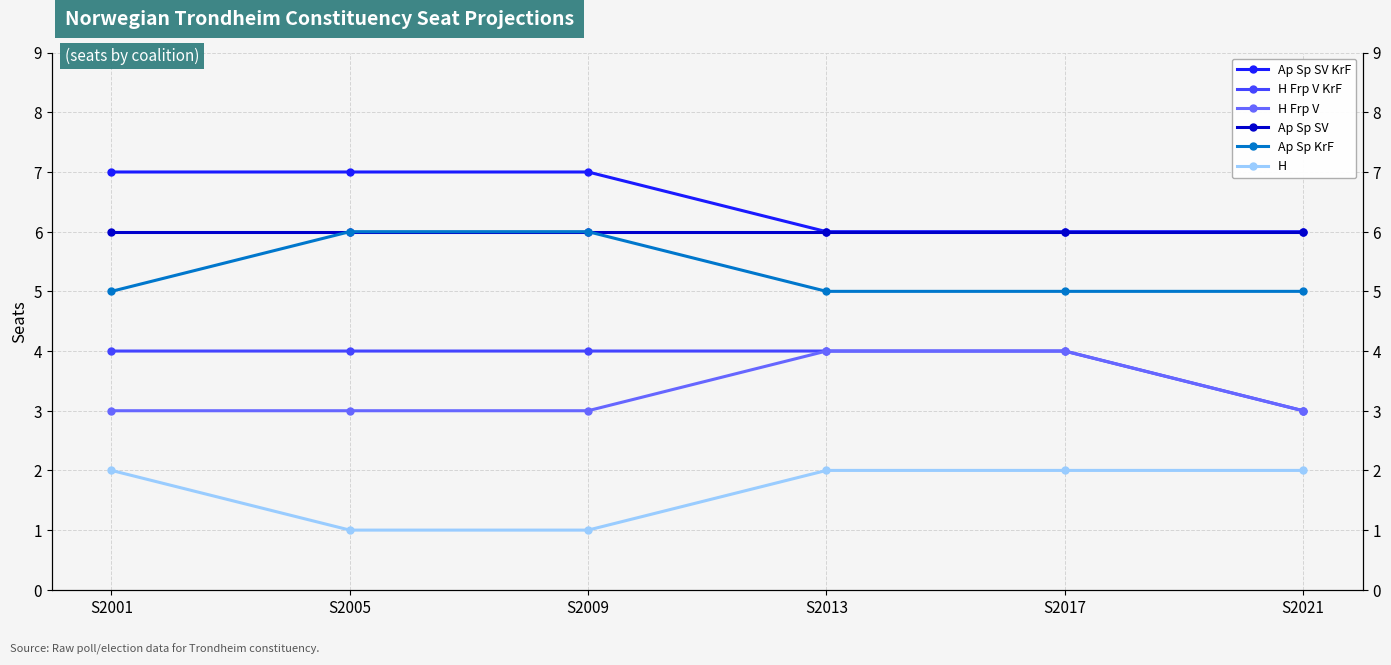

Reading right to left, transcribe all the data shown in this chart.

Ap Sp SV KrF: 6	6	6	7	7	7
H Frp V KrF: 3	4	4	4	4	4
H Frp V: 3	4	4	3	3	3
Ap Sp SV: 6	6	6	6	6	6
Ap Sp KrF: 5	5	5	6	6	5
H: 2	2	2	1	1	2